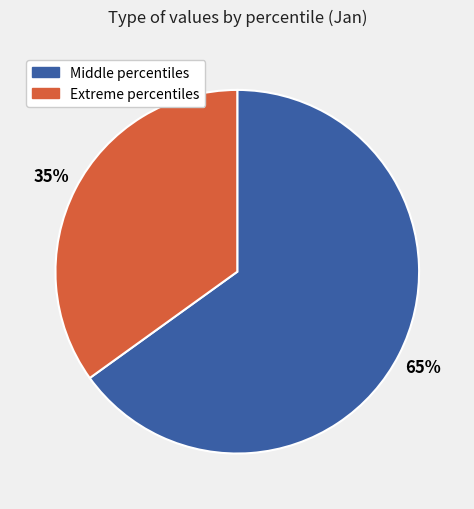

To the nearest percent, what is the difference between the largest and smallest slice percentages?

30%